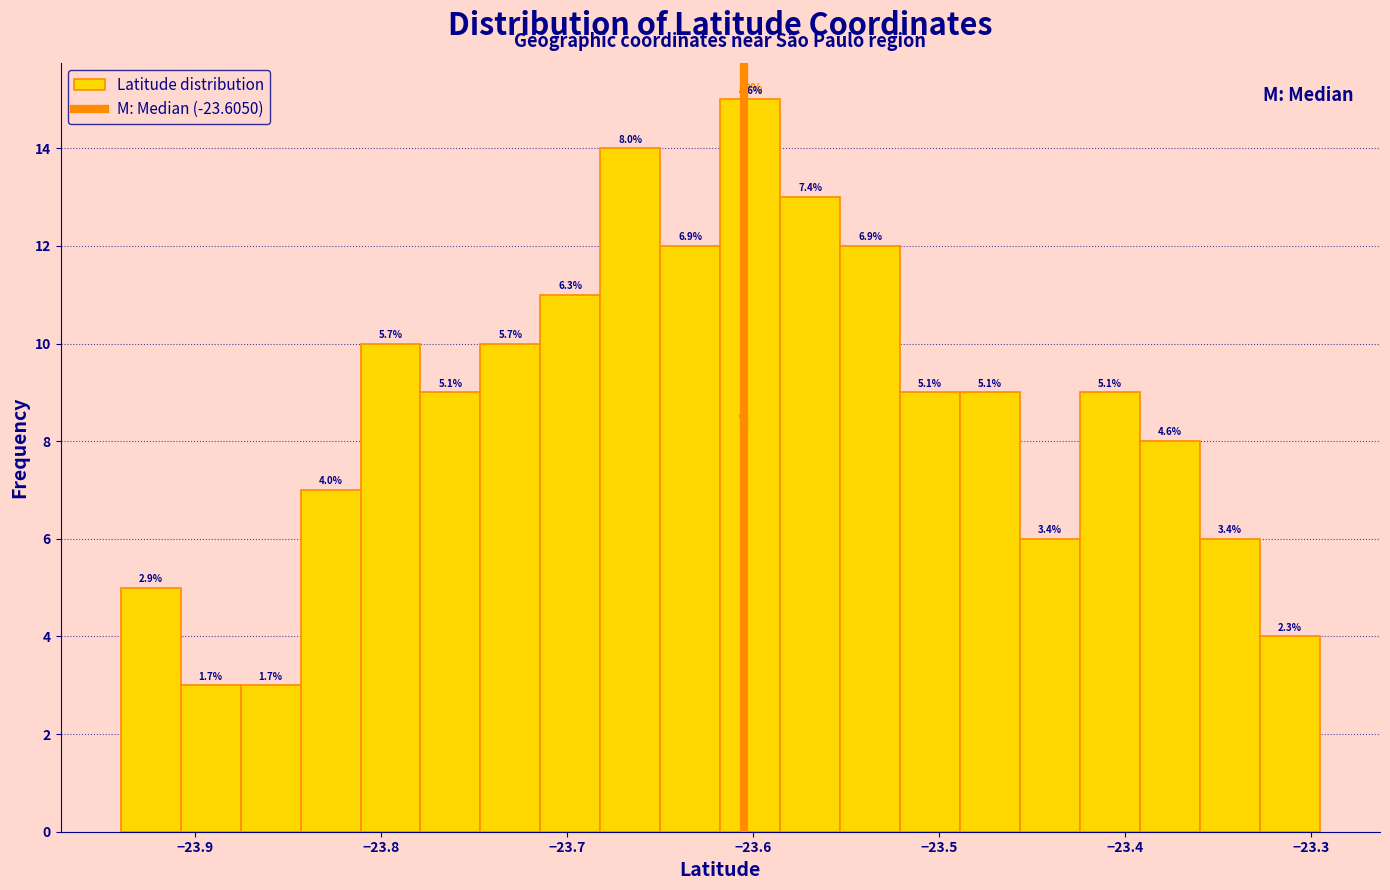

Around what value on the x-axis is the tallest bar? Give the approximate position of its centre, as read against the axis.

-23.60